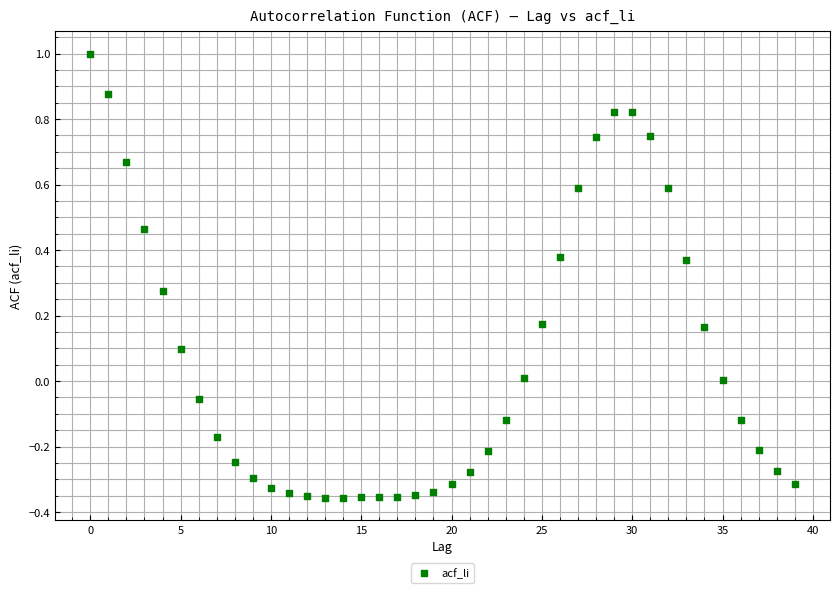

What is the range of Y values (max minus min)?

1.4